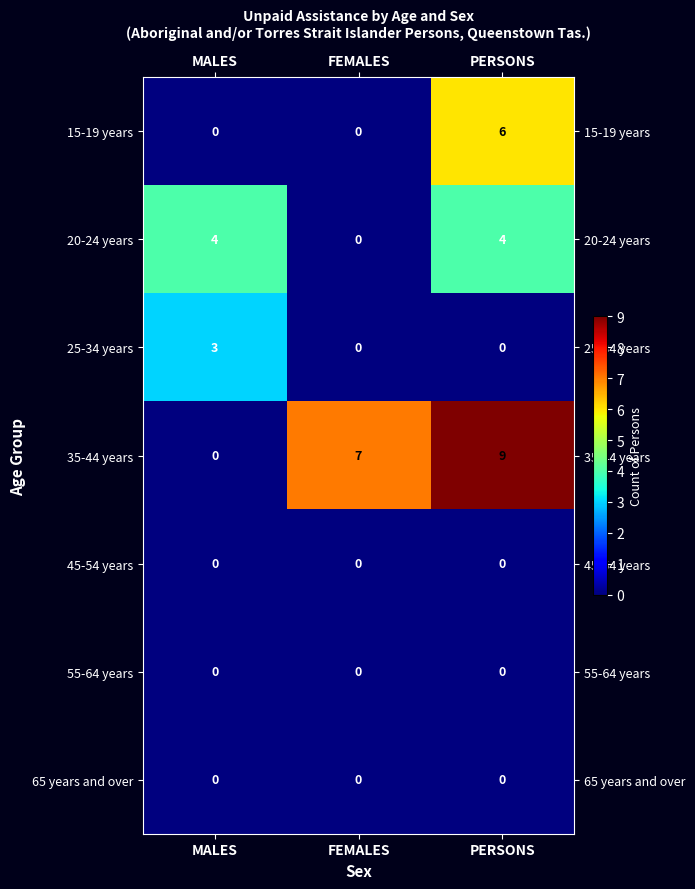

Which series changed the most between MALES and PERSONS?

35-44 years